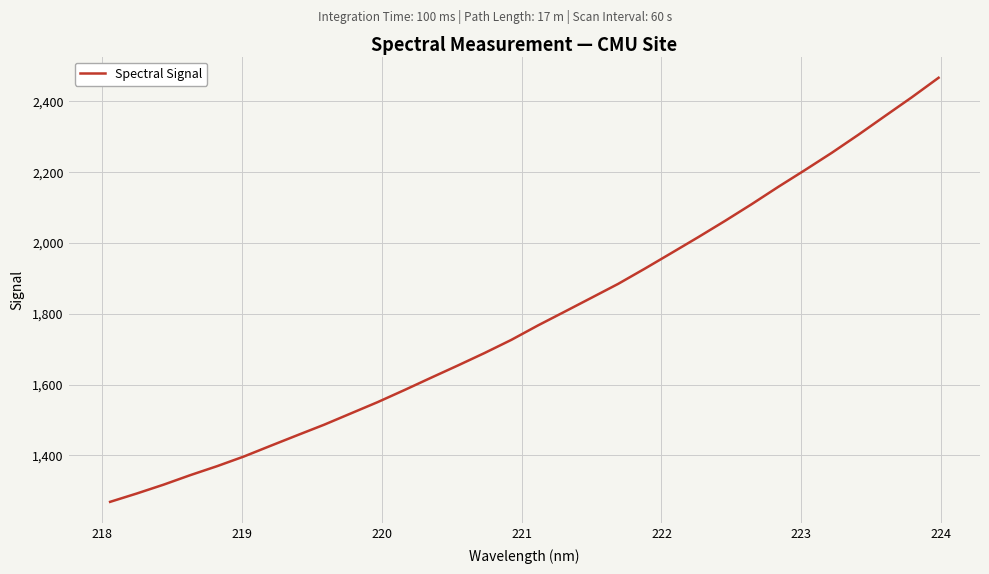

What is the difference between the maximum and minimum values?

1197.5